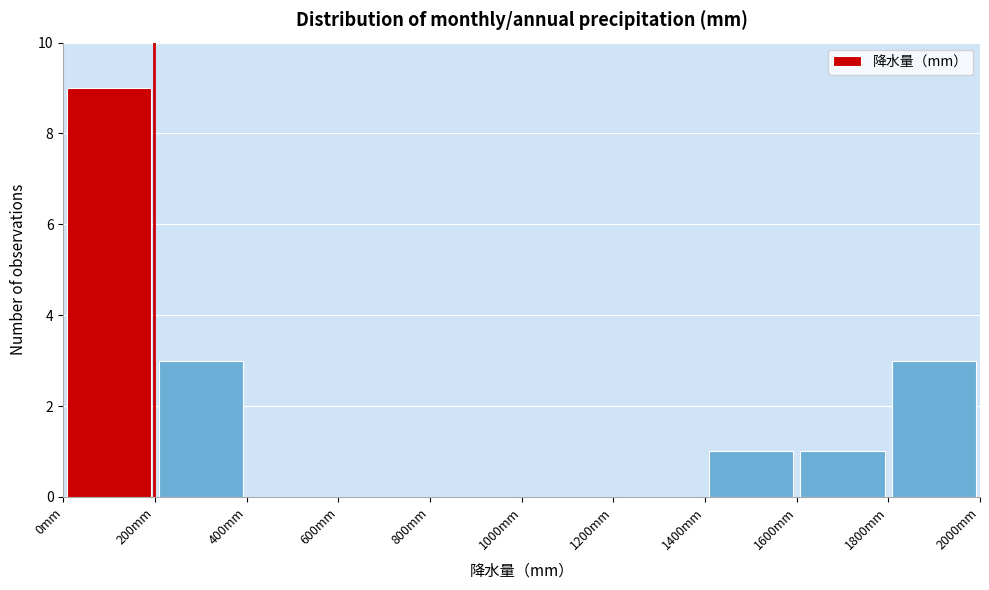

Reading left to right, list every bar in this chart as the range it spans on the x-axis followed by its height. The values are not printed on the chart, so give them approximately, as read against the axis.

0 to 200: 9
200 to 400: 3
400 to 600: 0
600 to 800: 0
800 to 1000: 0
1000 to 1200: 0
1200 to 1400: 0
1400 to 1600: 1
1600 to 1800: 1
1800 to 2000: 3